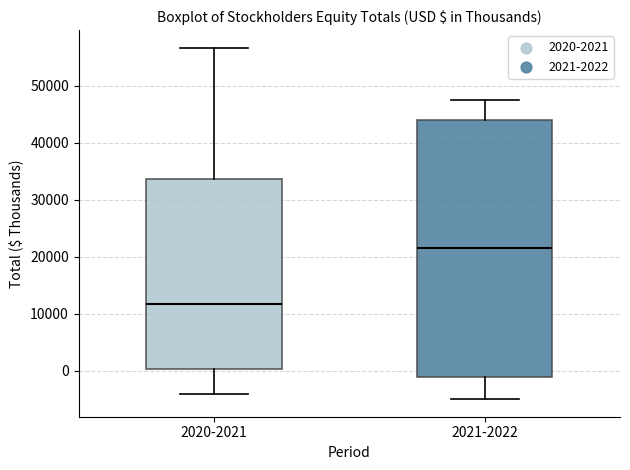

Reading left to right, read every box against the y-axis: the position of its median line, the range the box covers, and the ends of its whiskers. The values are not printed on the chart, so give them approximately, as read against the axis.

2020-2021: median 12000, box 0 to 34000, whiskers -4000 to 57000
2021-2022: median 22000, box -1000 to 44000, whiskers -5000 to 47000